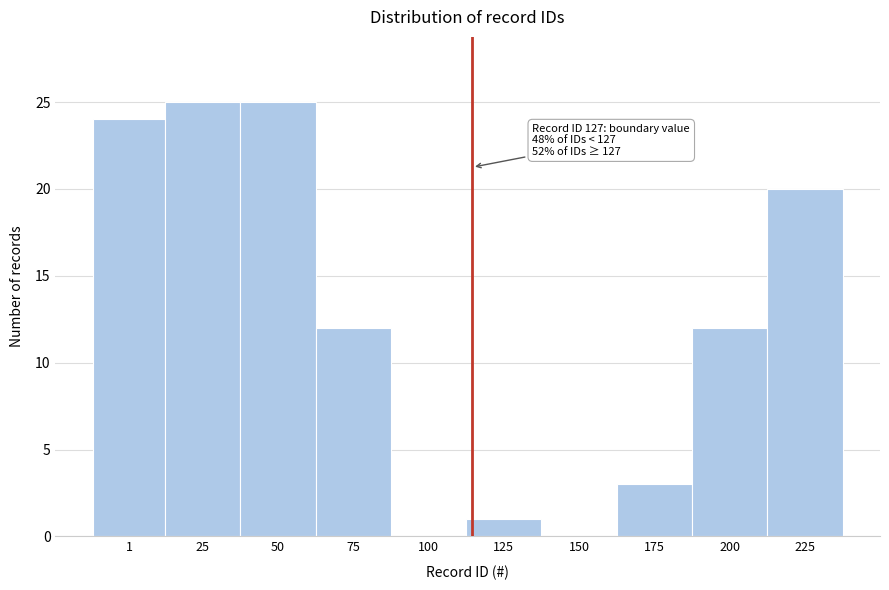

Reading left to right, what are all the values shown in this chart?

1=24	25=25	50=25	75=12	100=0	125=1	150=0	175=3	200=12	225=20